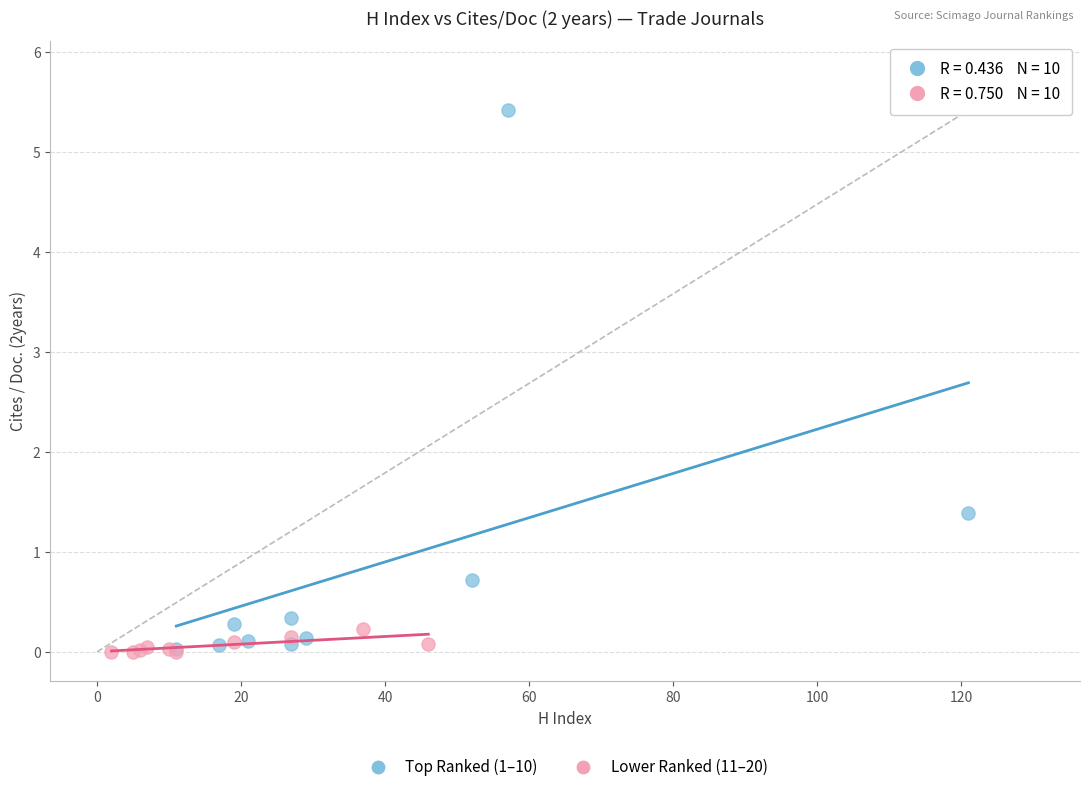

Which series reaches the maximum Y coordinate?

Top Ranked (1–10)